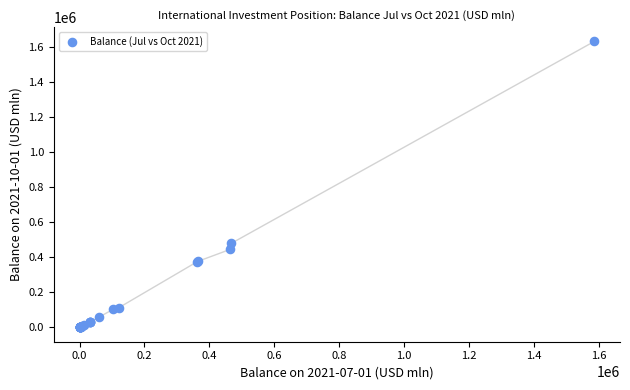

What Y value in the scatter plot is closest to 815691?

479346.5